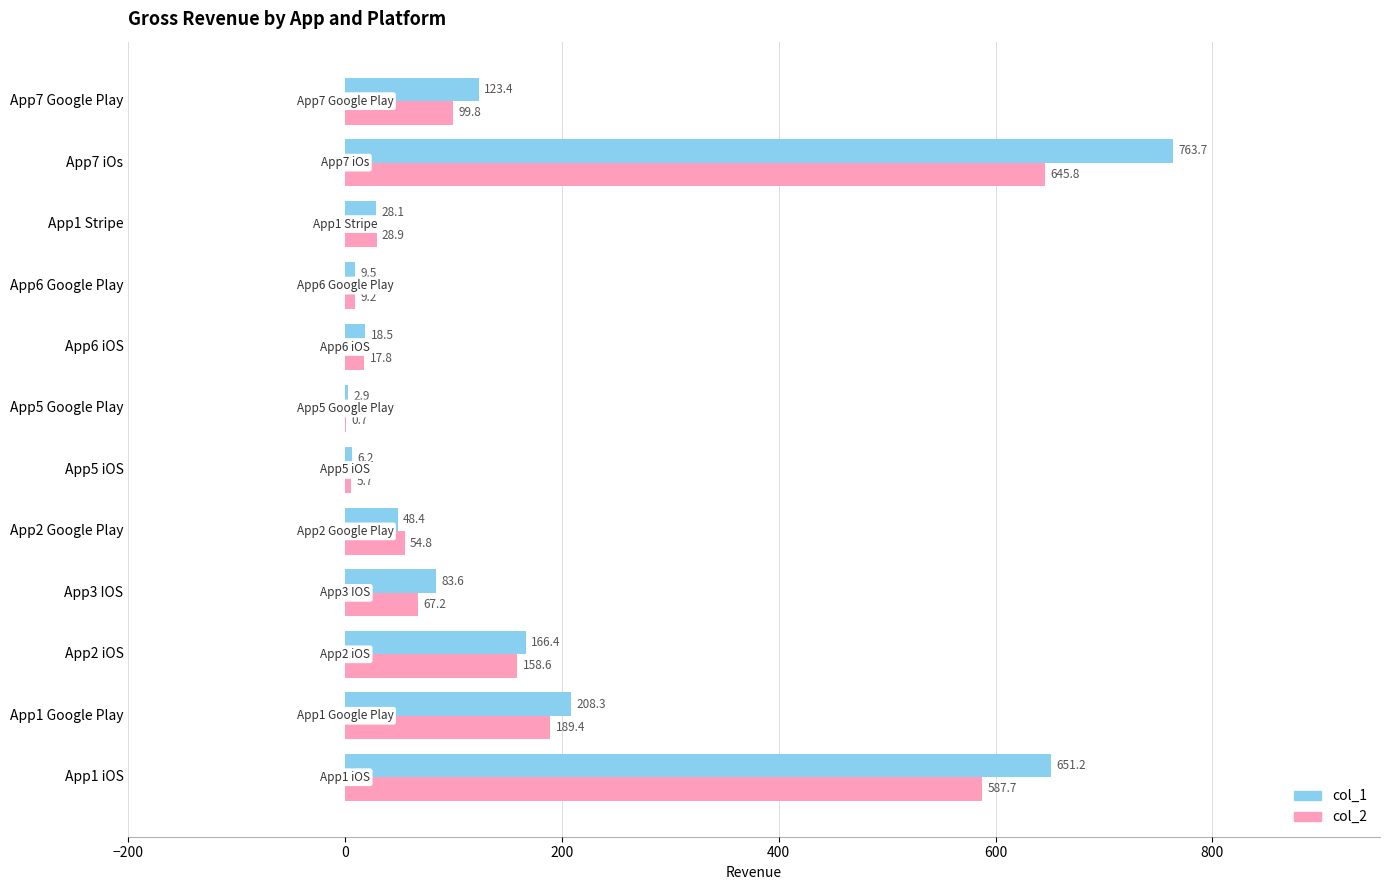

Between App3 IOS and App6 iOS, which series saw the biggest shift?

col_1